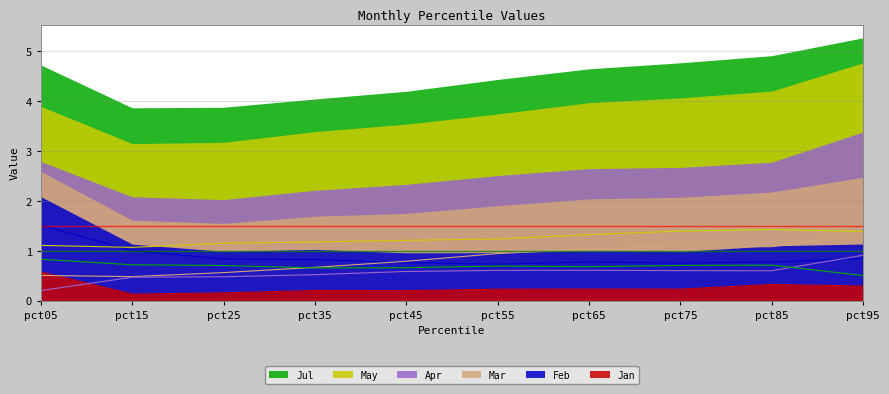

What is the sum of all Mar values?

8.5